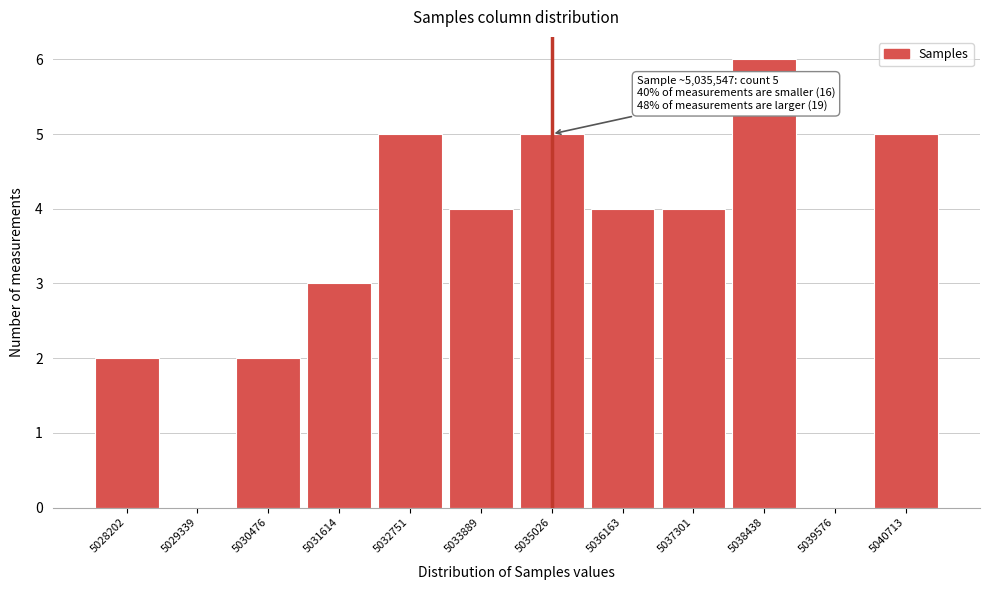

Reading left to right, extract all data points from this chart.

5028202=2	5029339=0	5030476=2	5031614=3	5032751=5	5033889=4	5035026=5	5036163=4	5037301=4	5038438=6	5039576=0	5040713=5